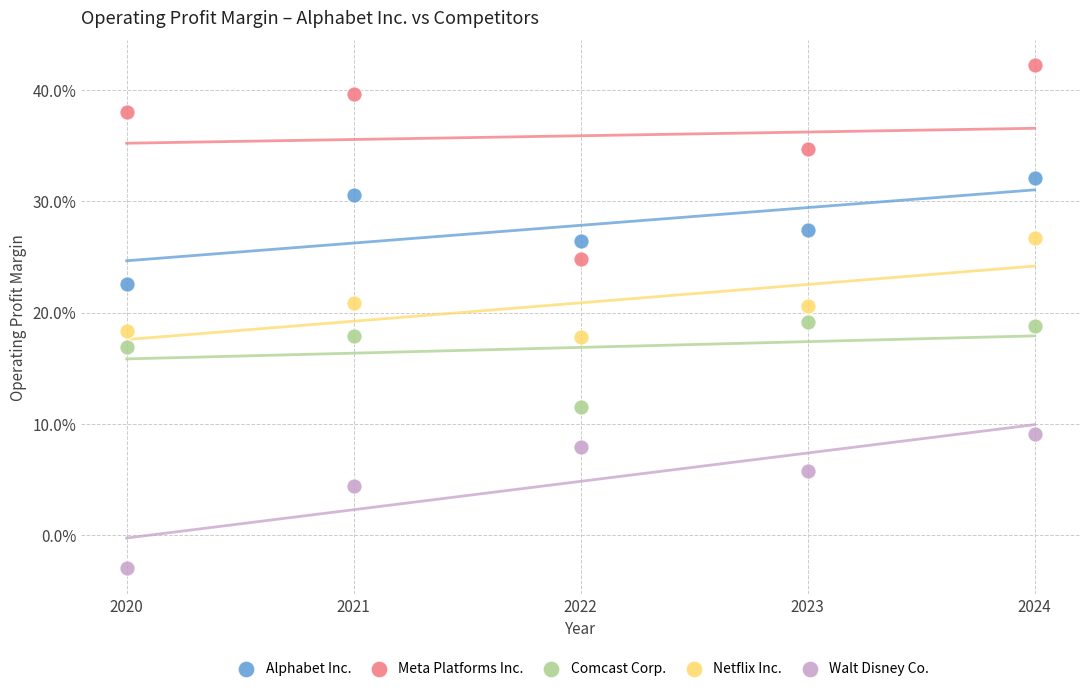

What are all the series names shown in the legend?

Alphabet Inc., Meta Platforms Inc., Comcast Corp., Netflix Inc., Walt Disney Co.